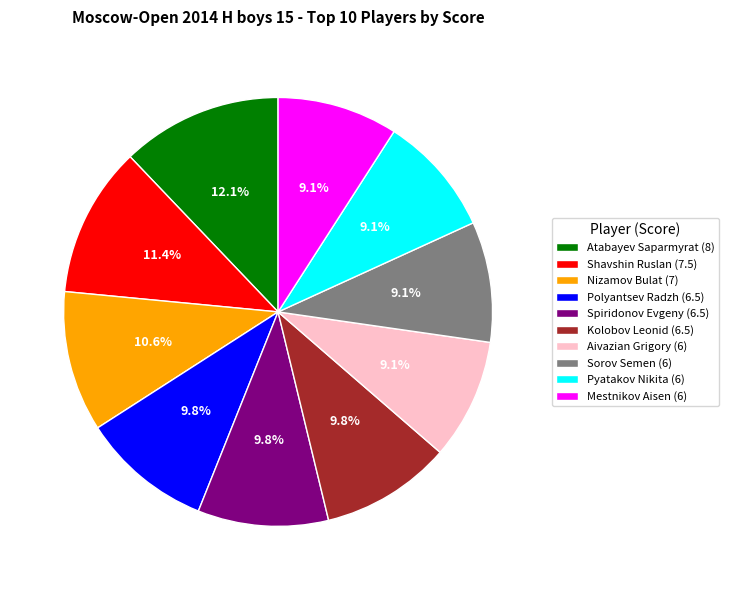

Does Mestnikov Aisen (6) account for over 50% of the chart?

No